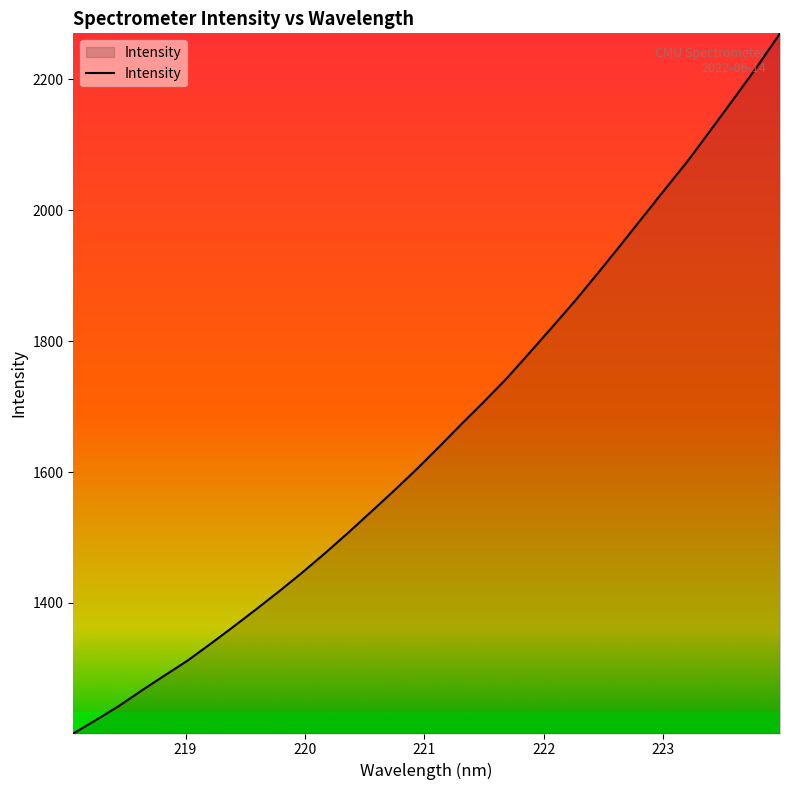

What is the minimum value shown in the chart?

1200.6